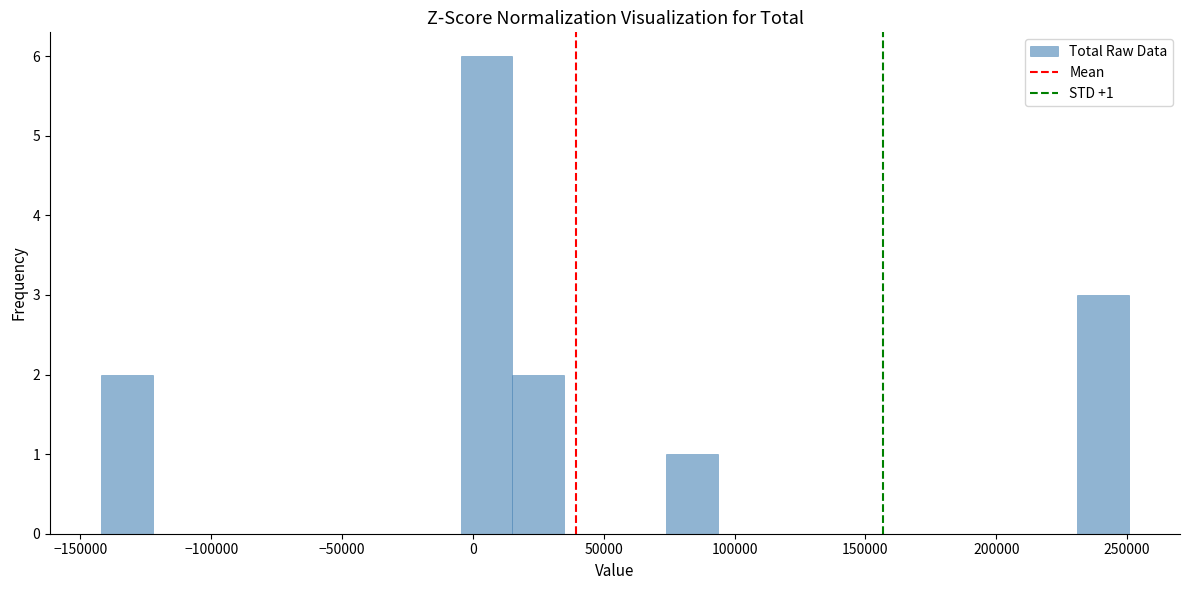

Read against the x-axis, roughly where is the centre of the tallest bar?

5000